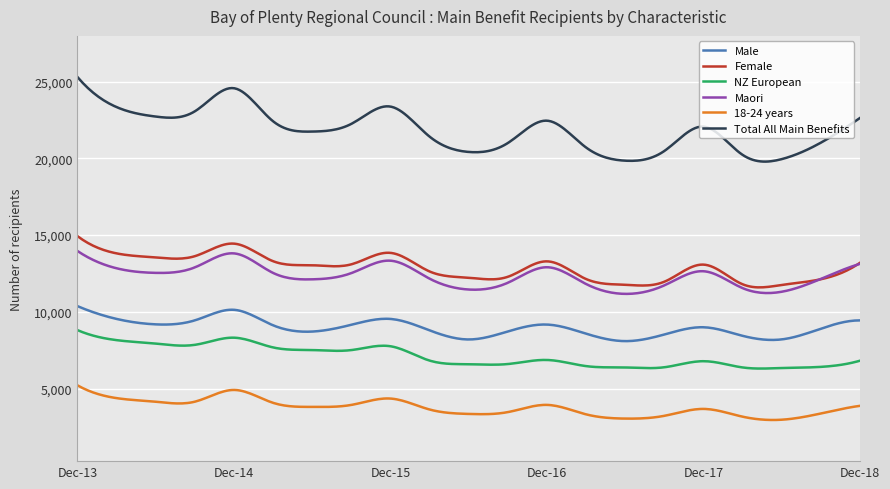

True or false: 18-24 years and Female cross at least once.

False